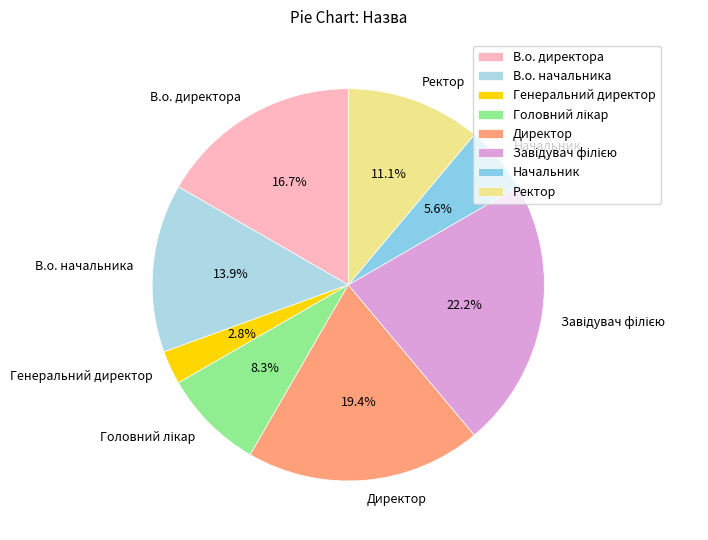

What is the ratio of the value at Генеральний директор to the value at В.о. начальника?

0.2